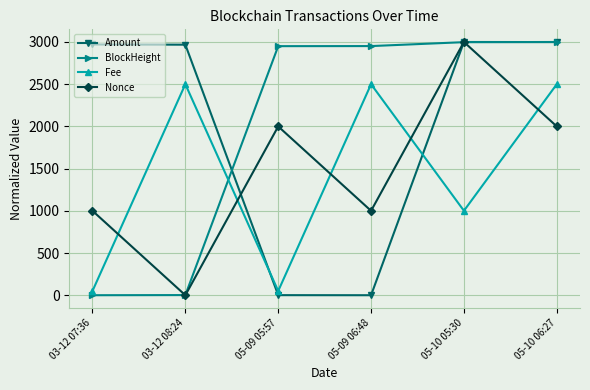

Between 03-12 08:24 and 05-10 06:27, which series saw the biggest shift?

BlockHeight